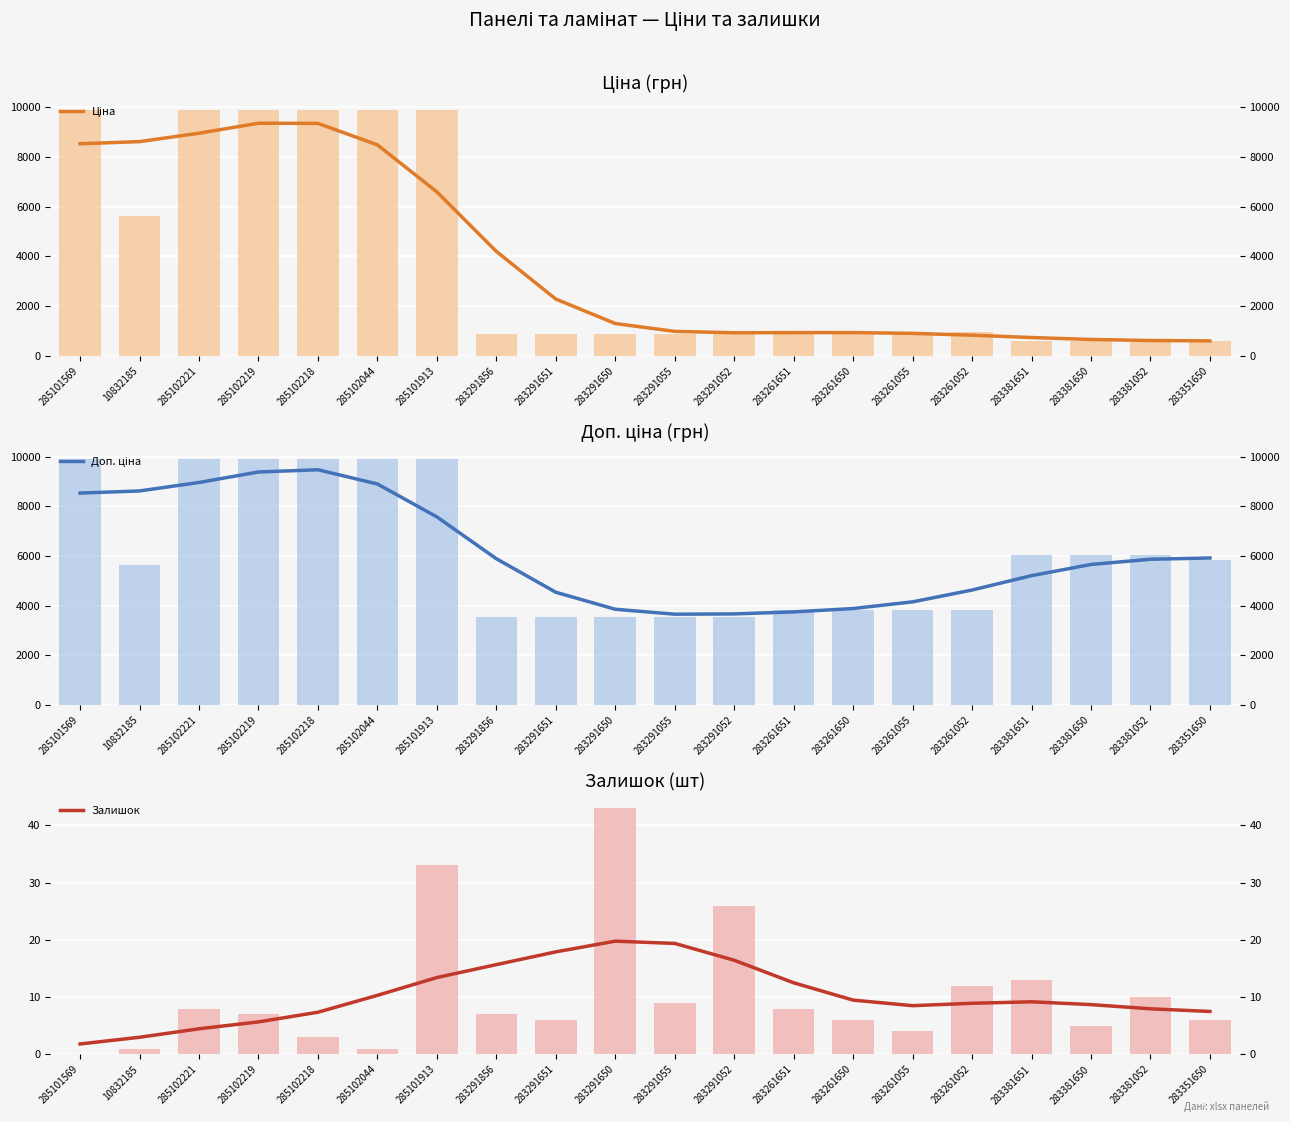

What is the difference between the maximum and minimum values in the Ціна series?

8760.8